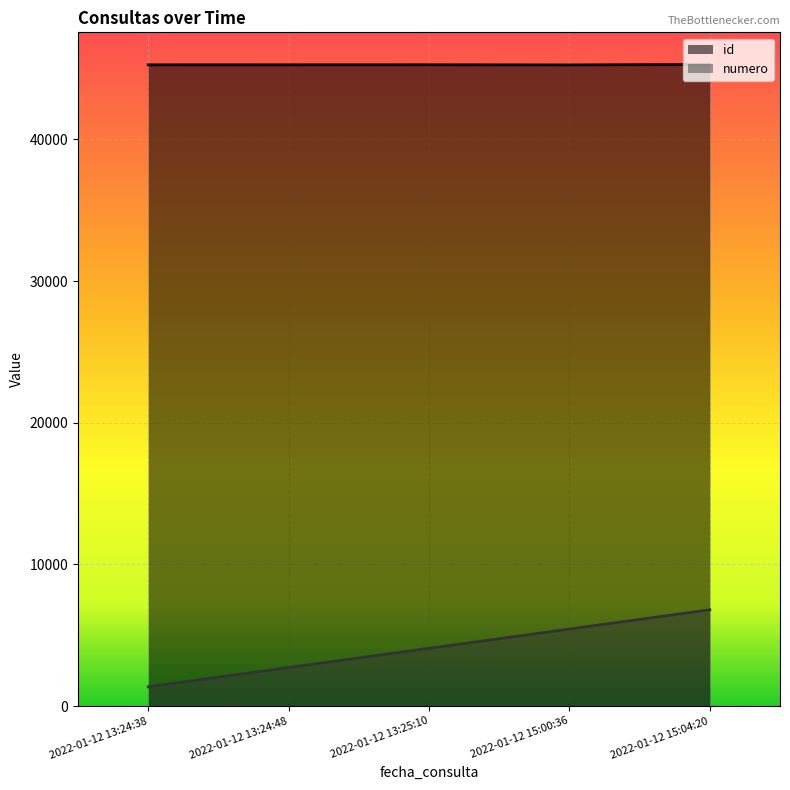

What is the difference between the second highest and minimum values in the numero series?

4076.2